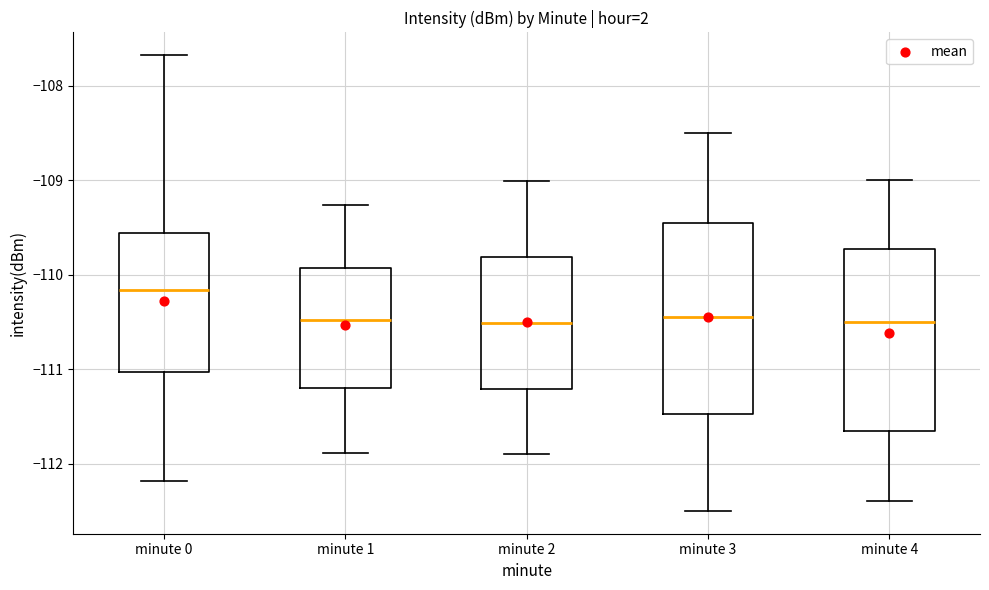

Where is the lower edge of the box for minute 2 on the y-axis? The values are not printed on the chart, so give them approximately, as read against the axis.

-111.2